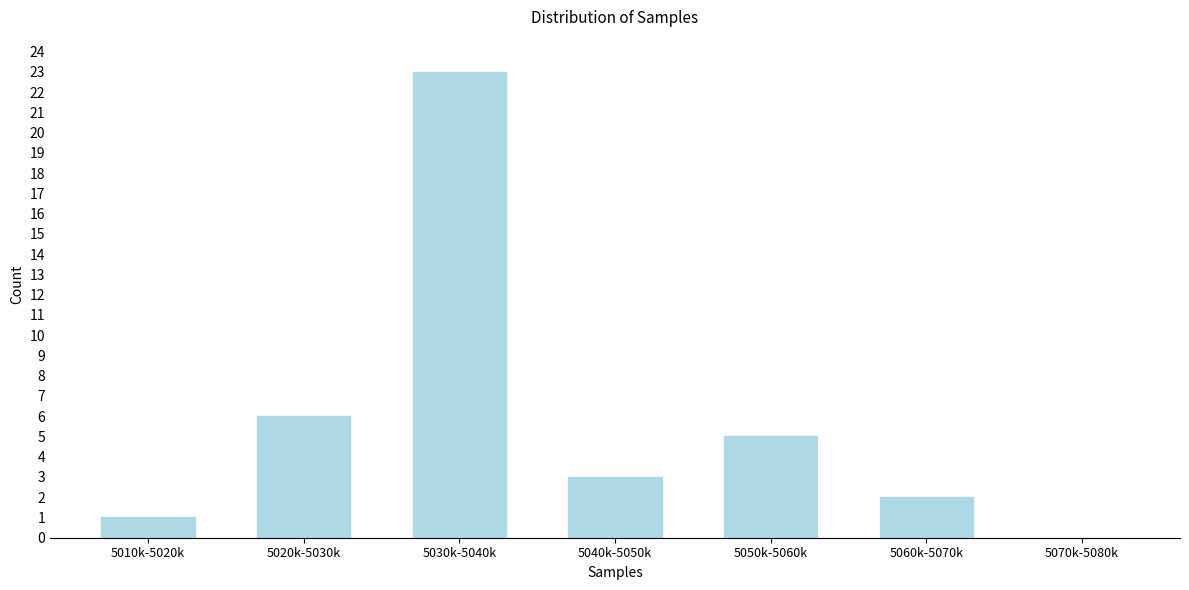

Reading right to left, list all the values displayed in this chart.

5070k-5080k=0	5060k-5070k=2	5050k-5060k=5	5040k-5050k=3	5030k-5040k=23	5020k-5030k=6	5010k-5020k=1